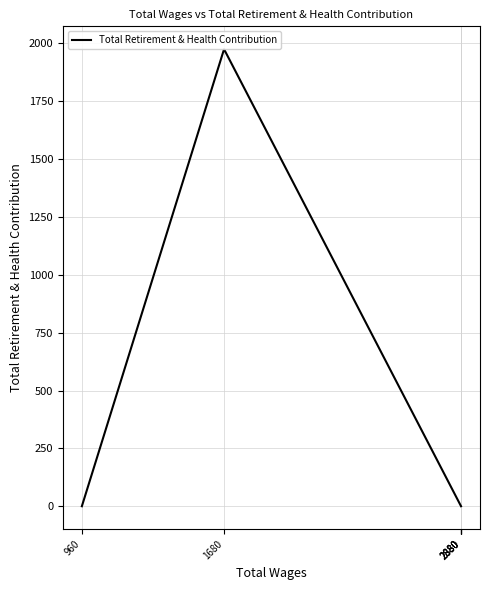

At which category does the data reach its first local peak?

1680